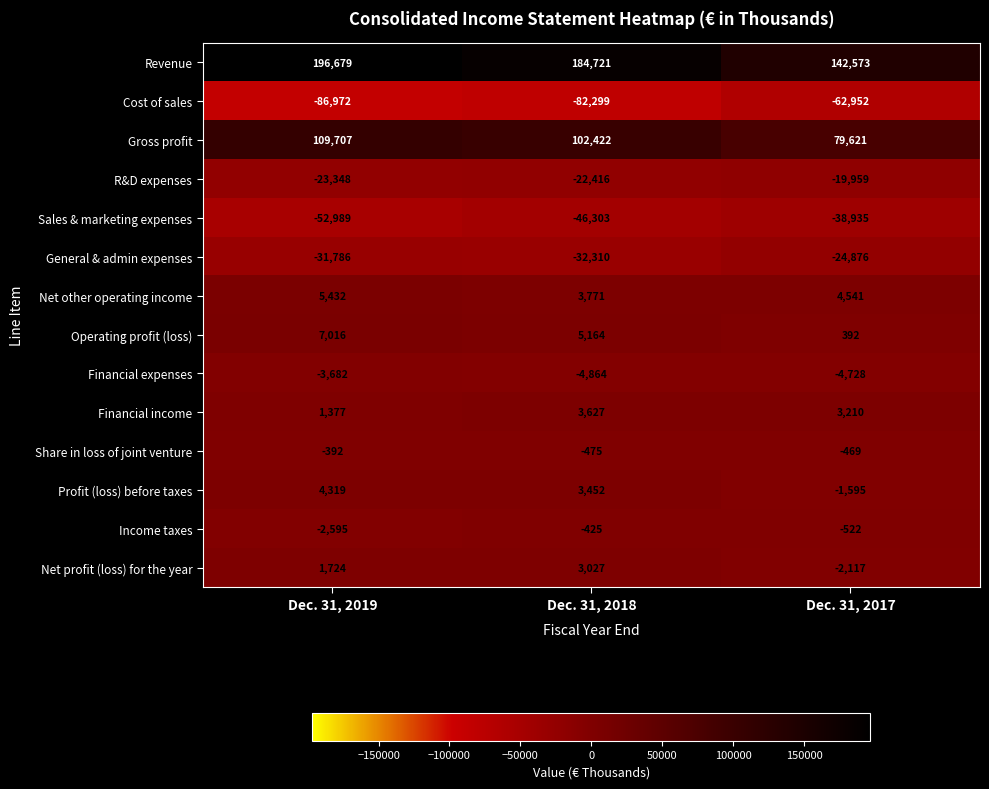

What is the average value of the Net other operating income series?

4581